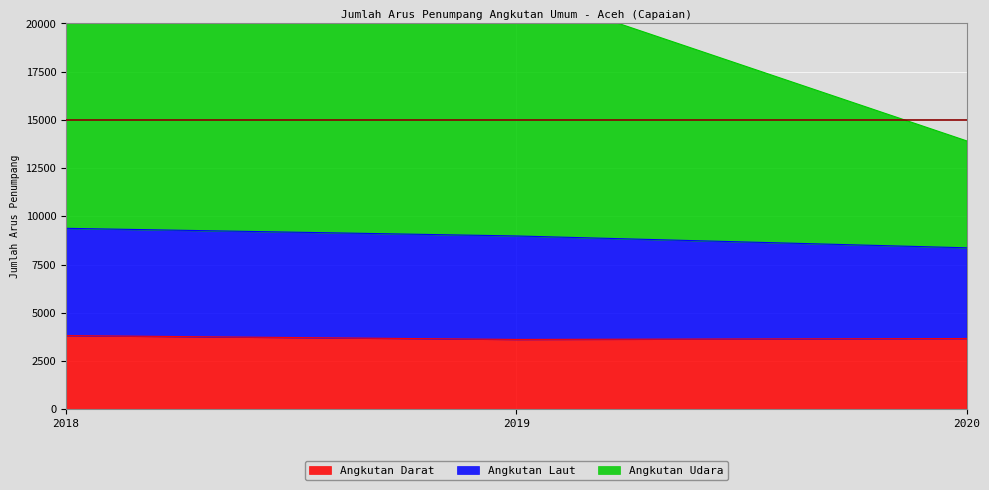

Rank the categories by Angkutan Laut value from highest to lowest.

2018, 2019, 2020